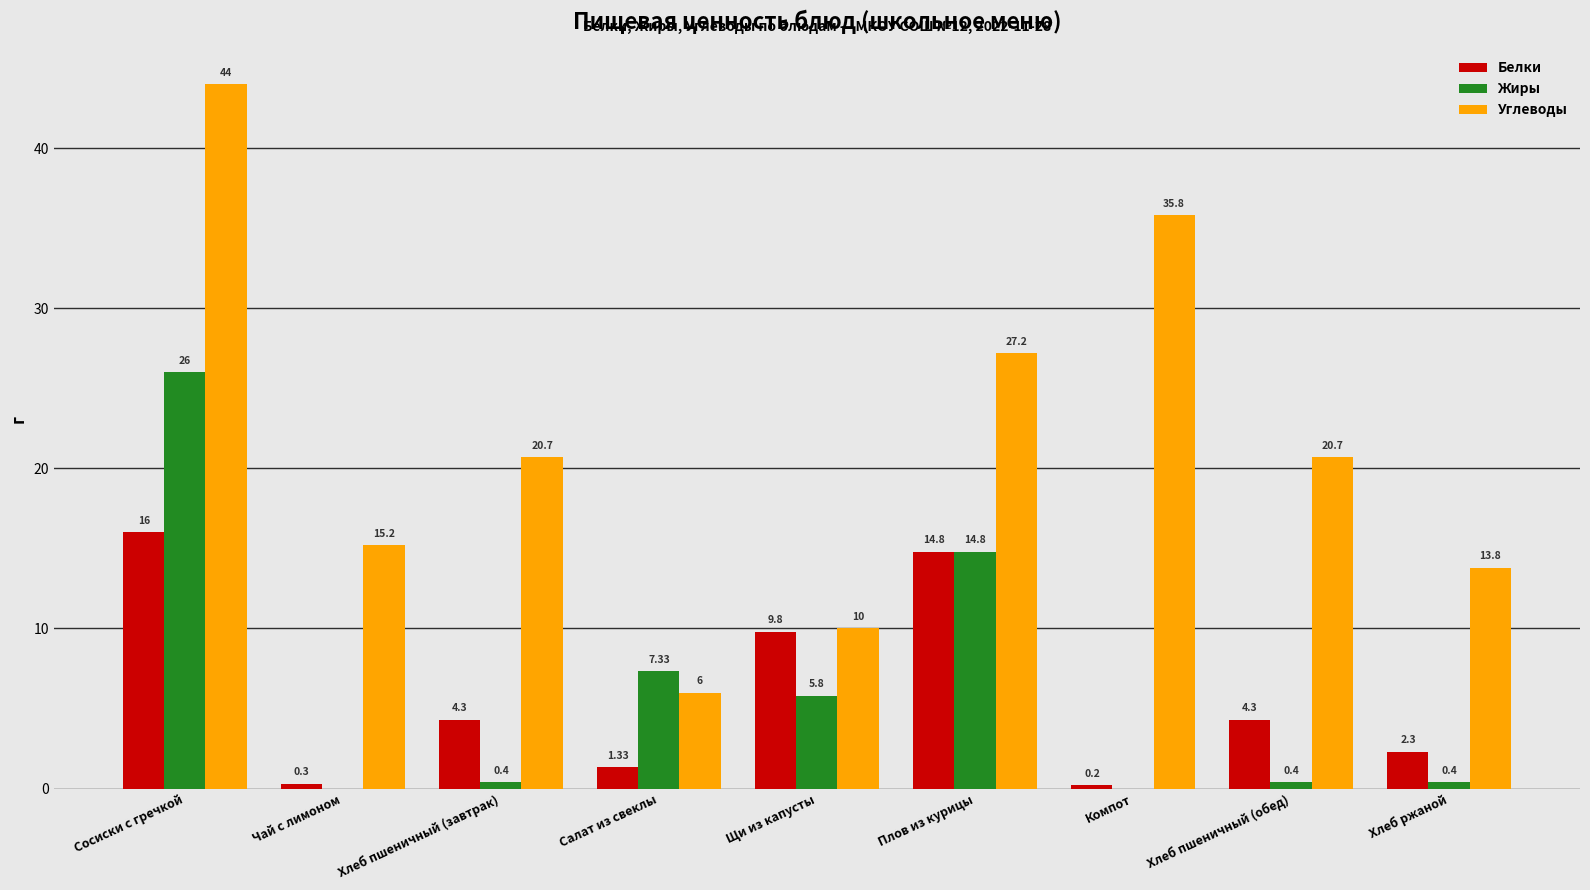

Which series has the largest total across all categories?

Углеводы